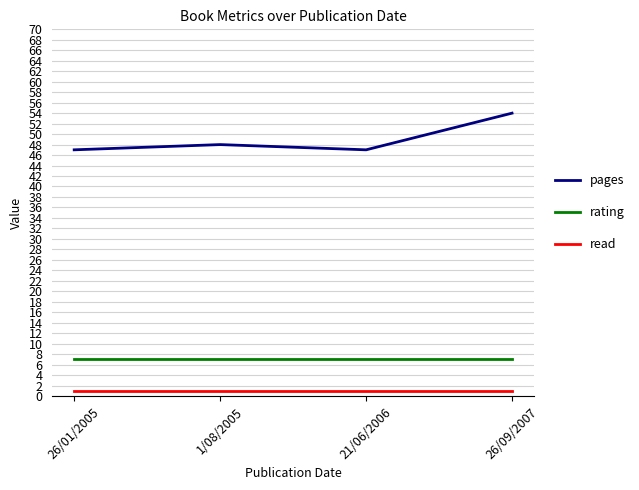

What is the total value across all series at 1/08/2005?

56